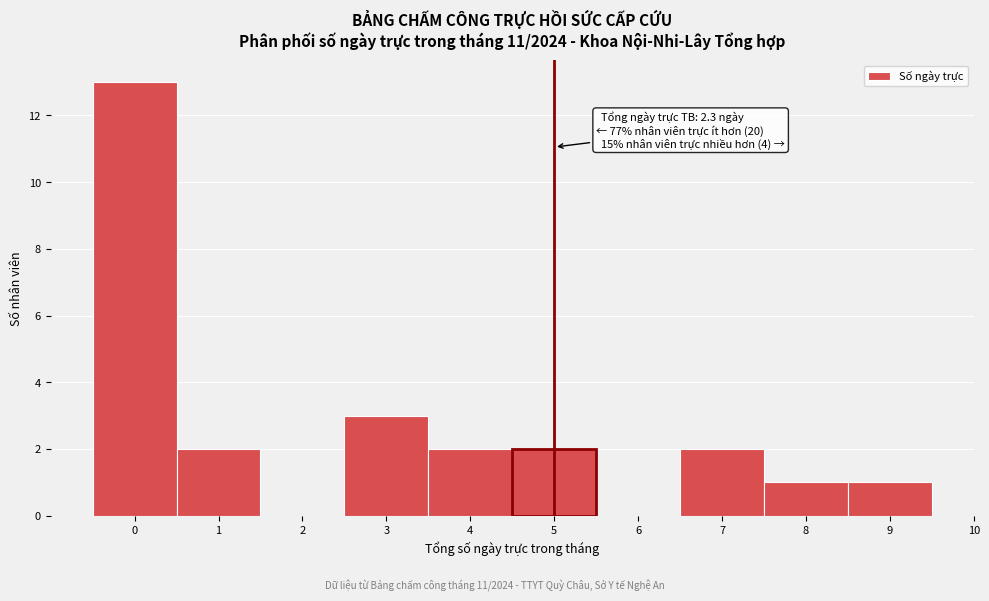

Over which range of the x-axis is the bar tallest?

-0.5 to 0.5